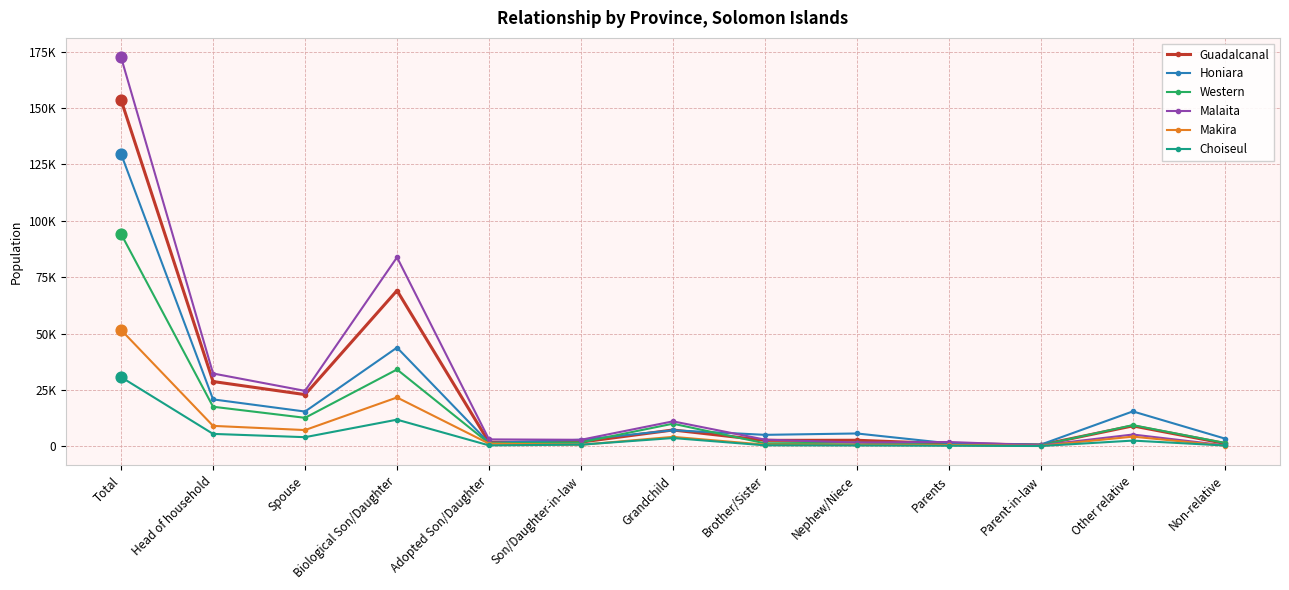

Which series has the largest total across all categories?

Malaita